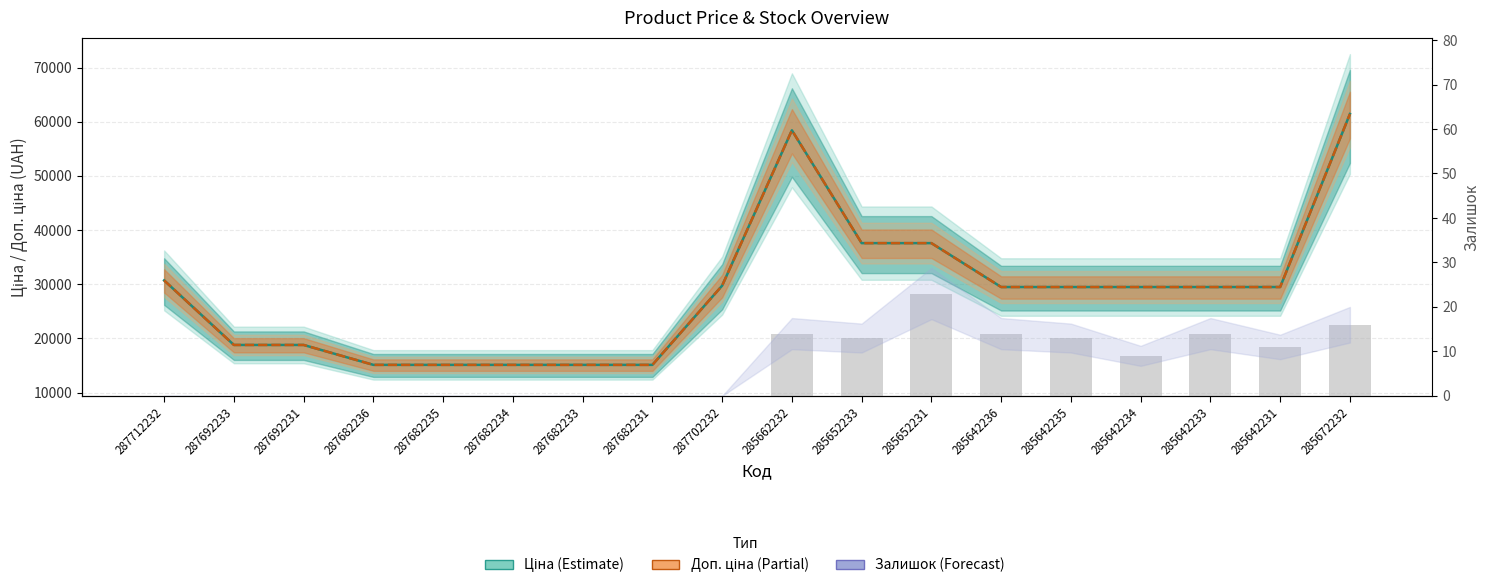

What are all the series names shown in the legend?

Ціна, Доп. ціна, Залишок